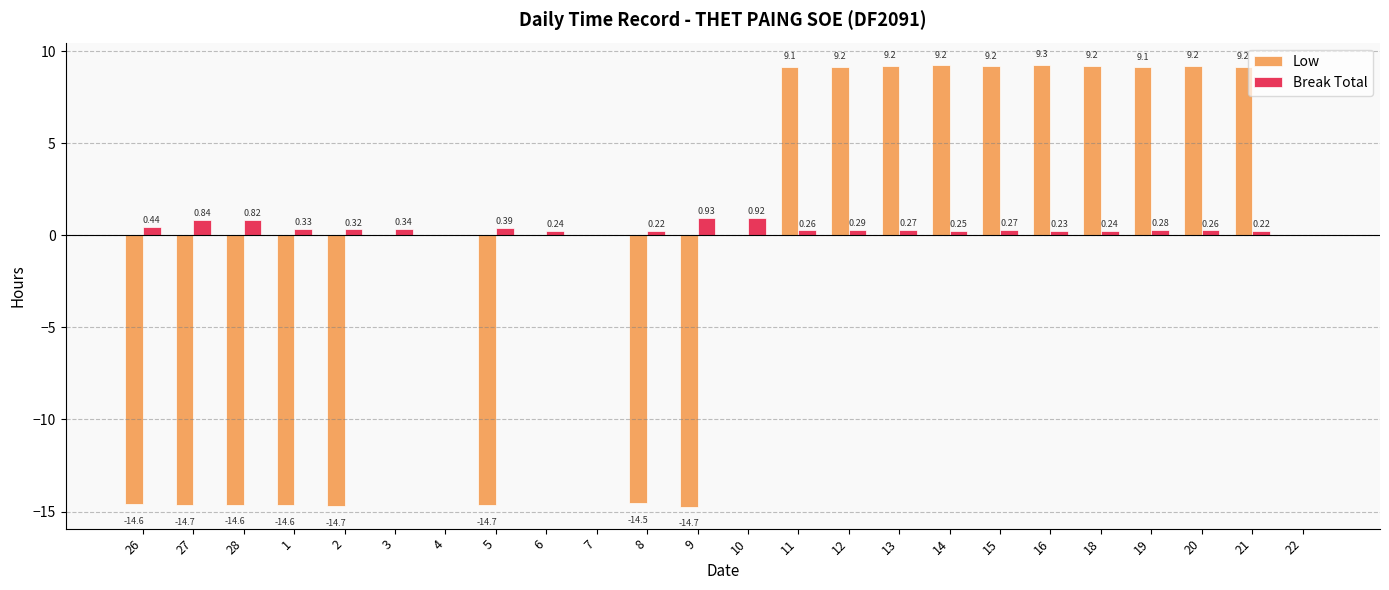

What is the sum of the Low values at 26 and 27?

-29.3